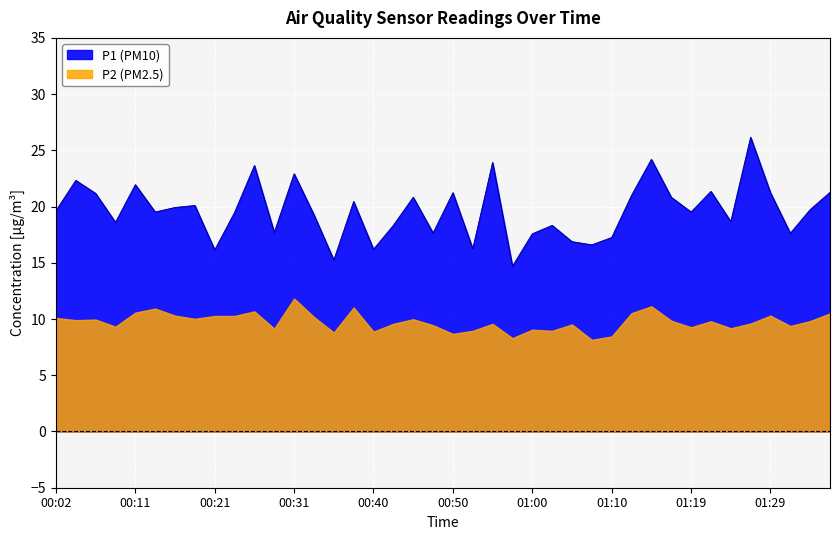

How many data points are above 19?

24